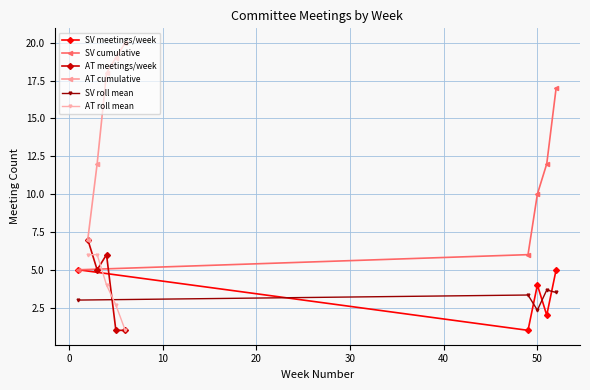

How many lines are shown in the chart?

6